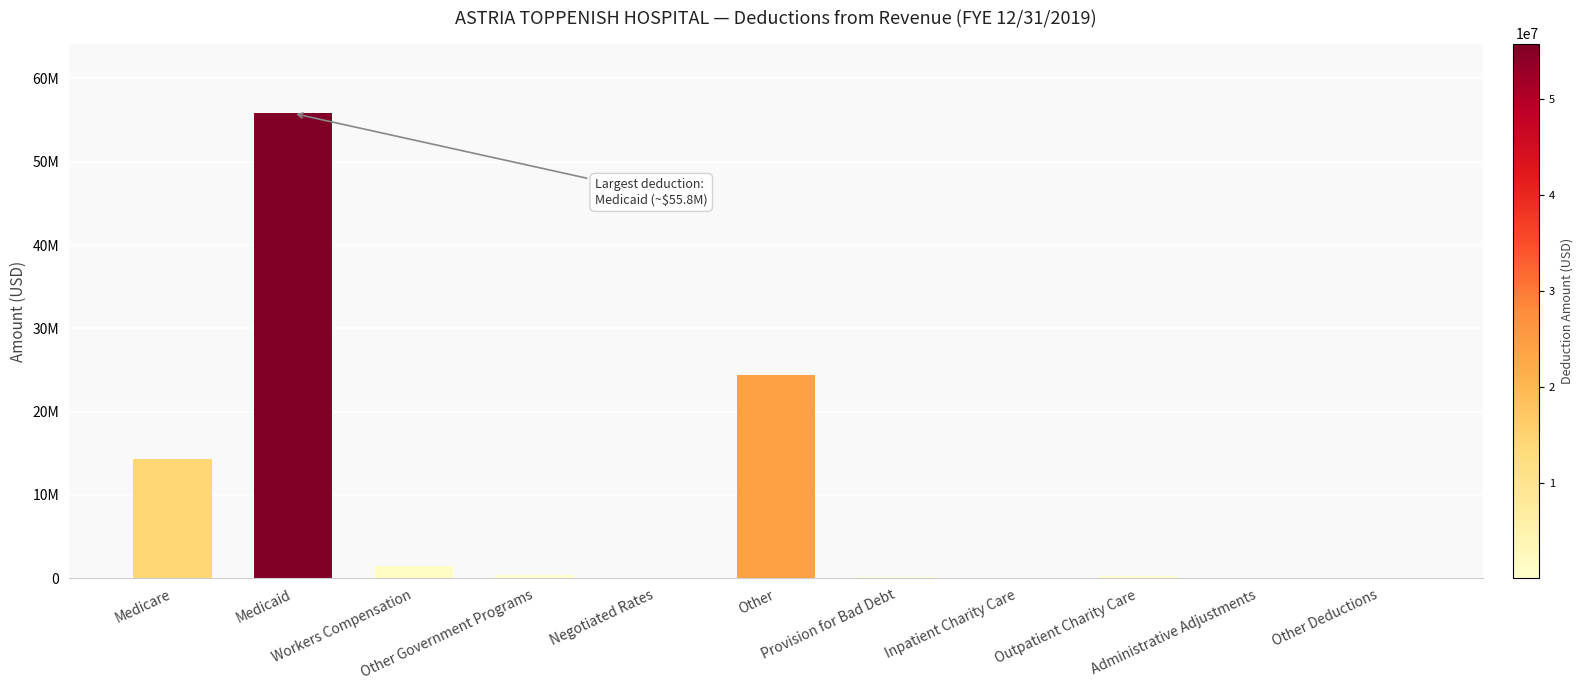

What is the difference between the maximum and second lowest values?

55807444.2